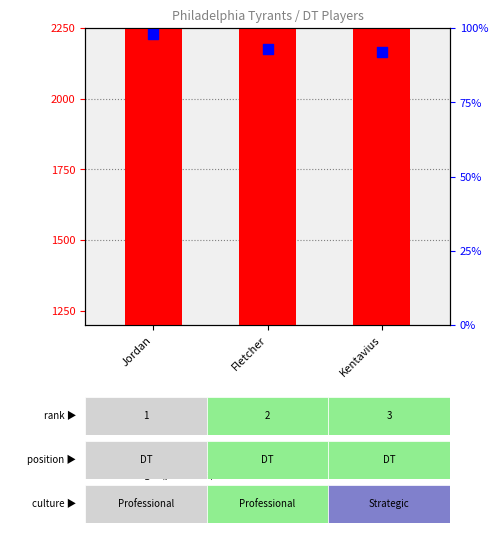

What are all the series names shown in the legend?

ovr, strength